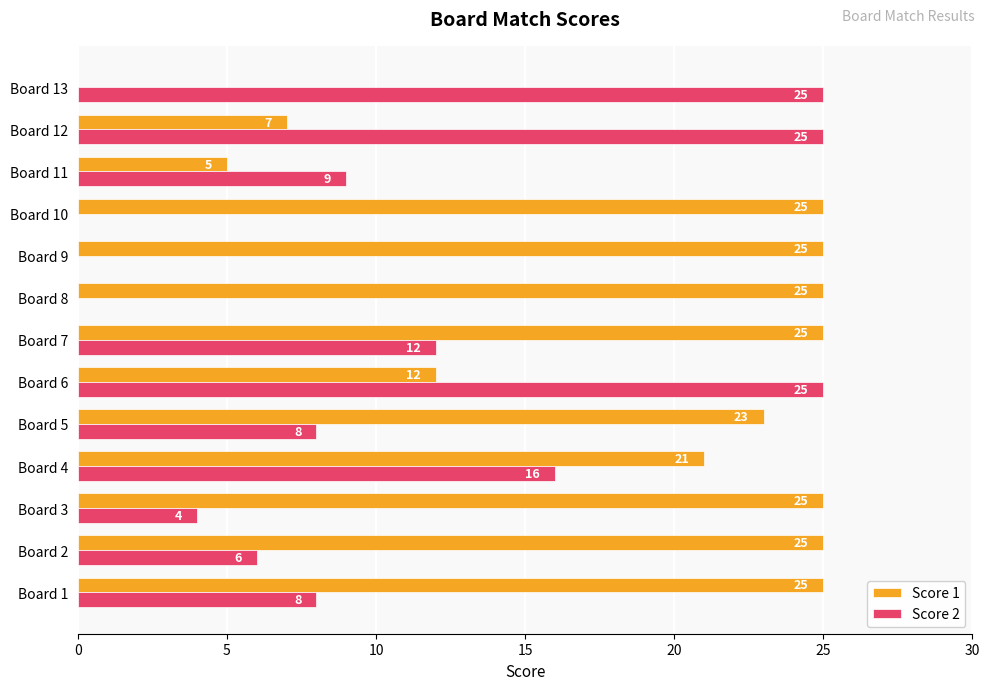

Between Board 2 and Board 4, which series saw the biggest shift?

Score 2